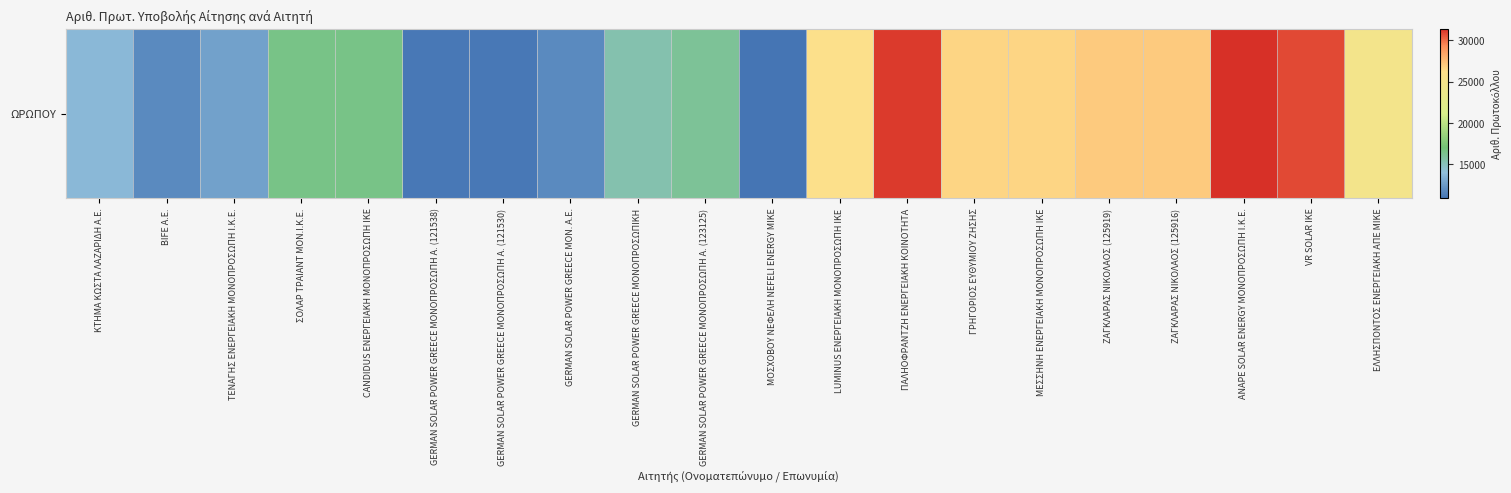

What is the difference between the maximum and minimum values?

20496